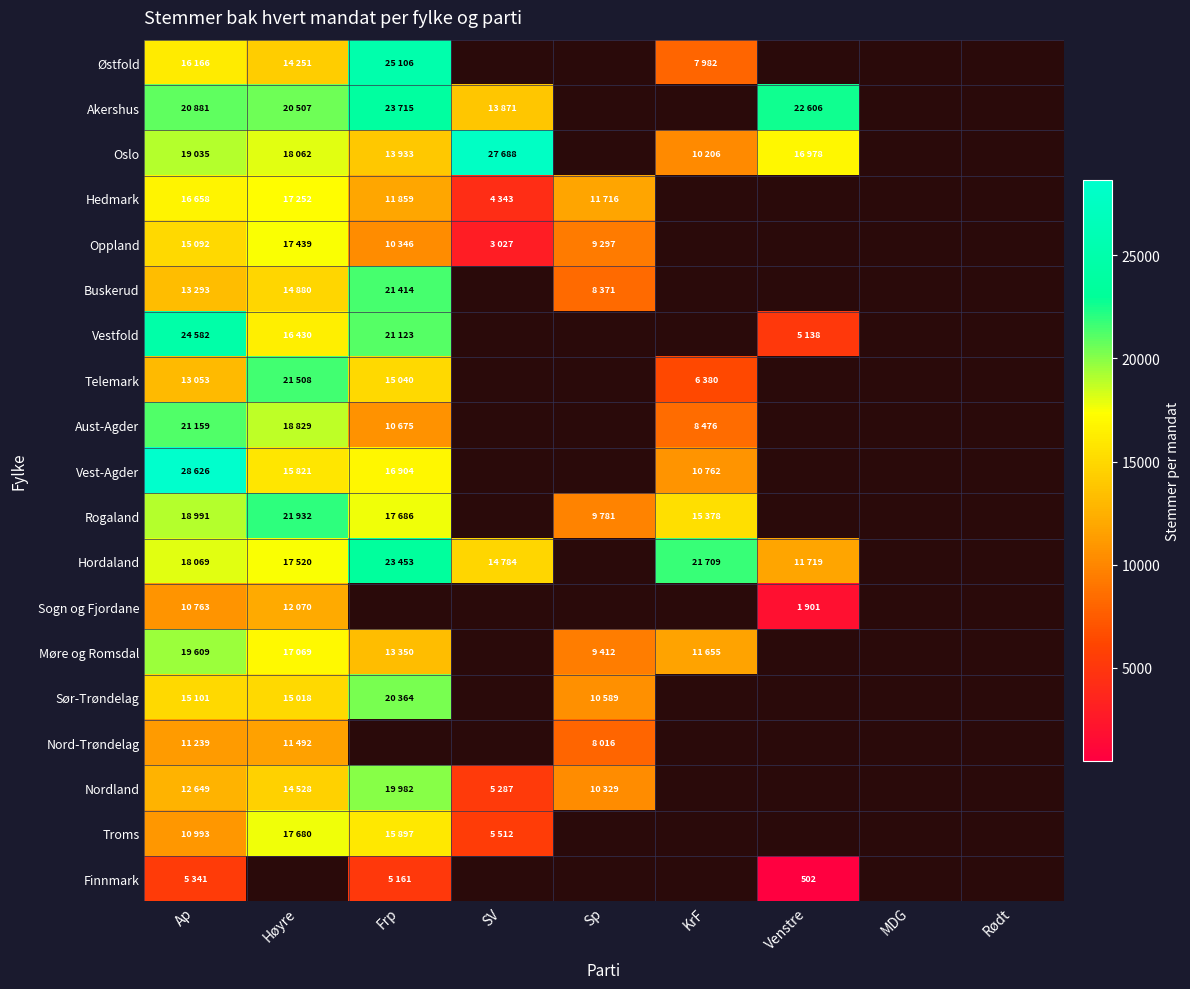

At which label does Vestfold reach its peak?

Ap